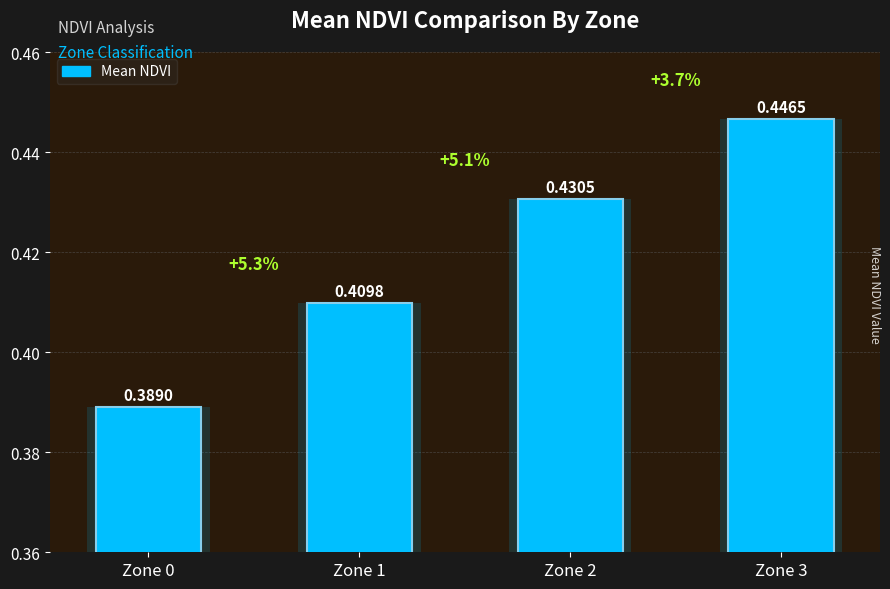

True or false: the data shows 0.6 at Zone 2.

False